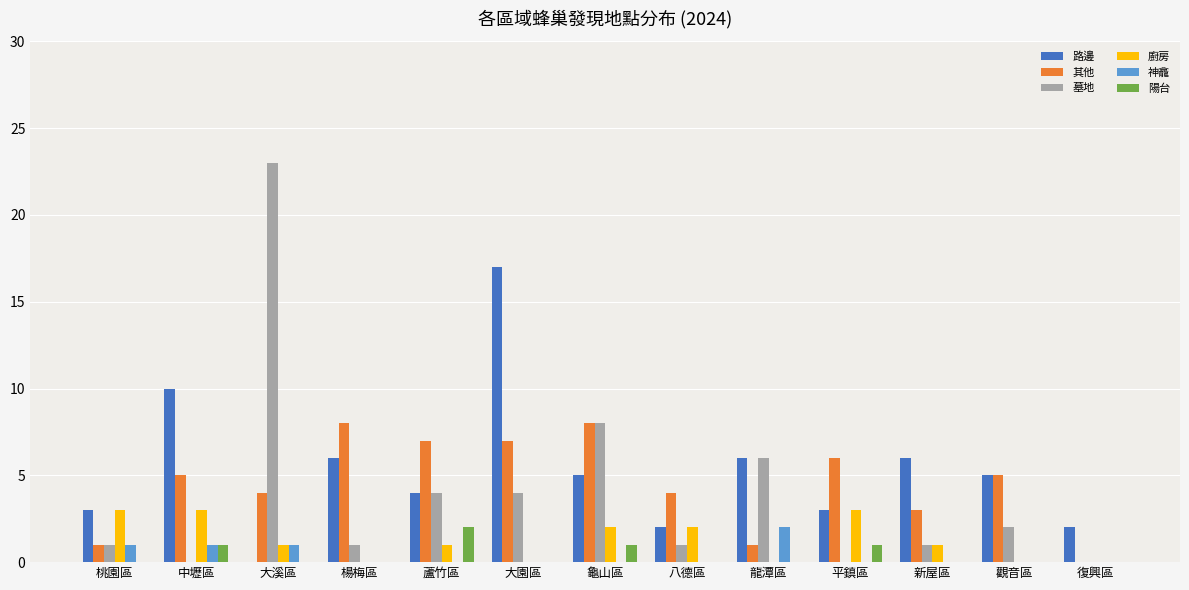

What is the sum of the 墓地 values at 大溪區 and 觀音區?

25